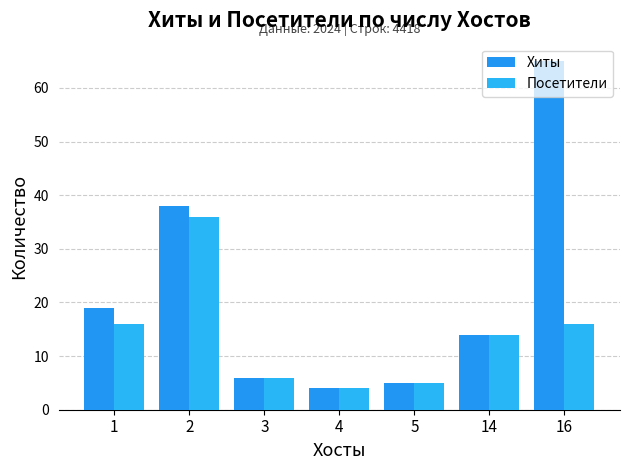

Which label corresponds to the largest value in the chart?

16